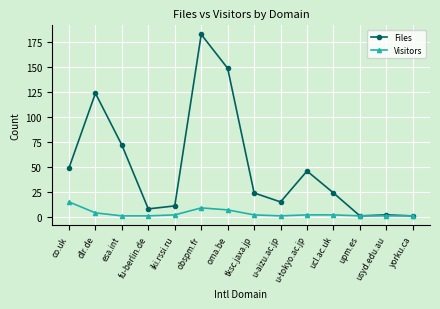

List the series in order of their overall mean, highest first.

Files, Visitors